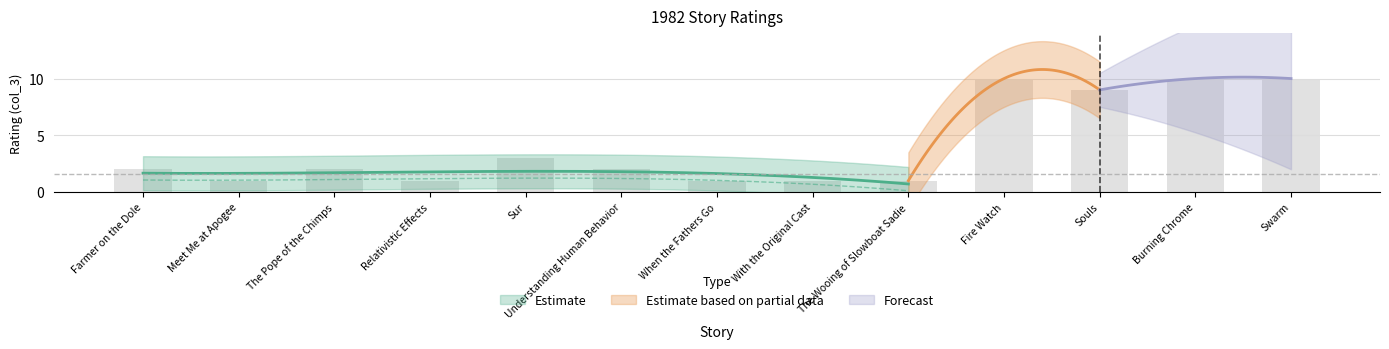

Reading right to left, extract all data points from this chart.

10	10	9	10	1	1	1	2	3	1	2	1	2